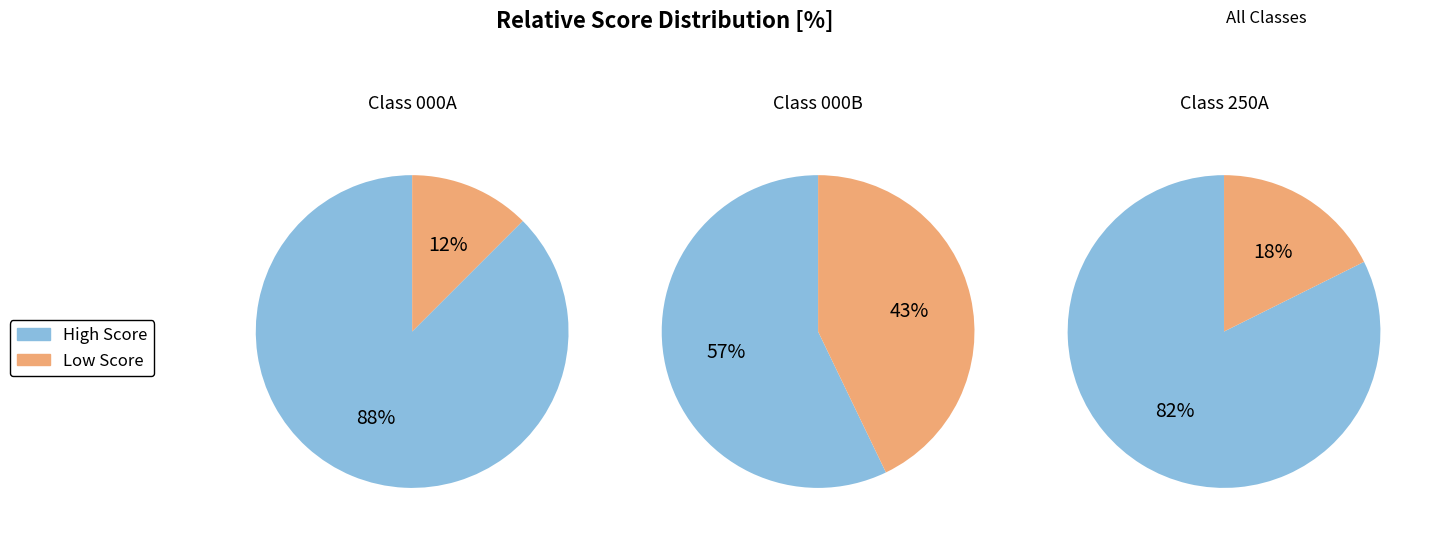

True or false: Kacey Oakes accounts for 36% of the total.

False